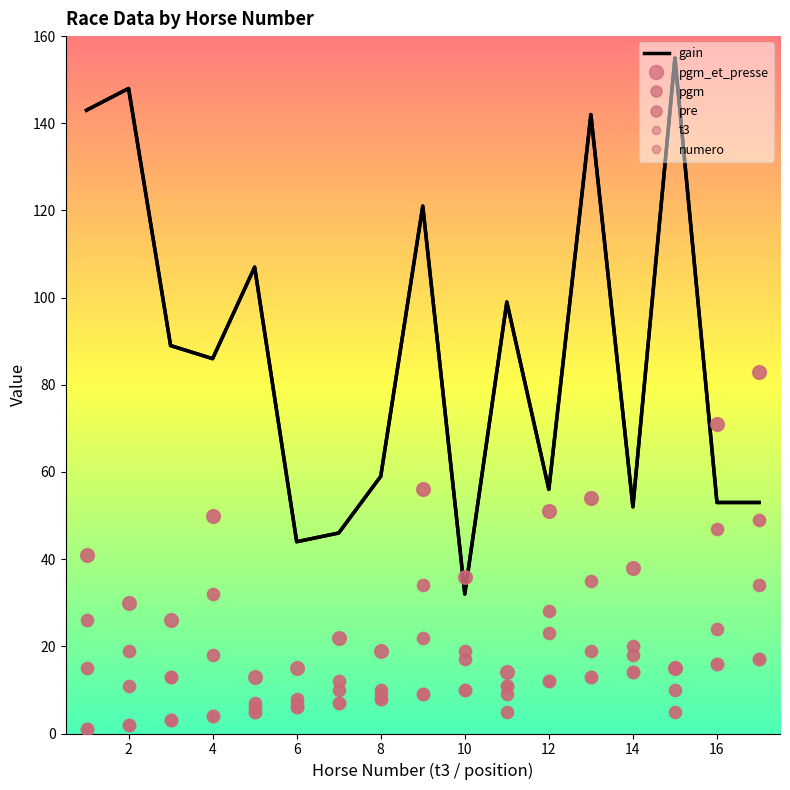

Which series has the largest total across all categories?

gain